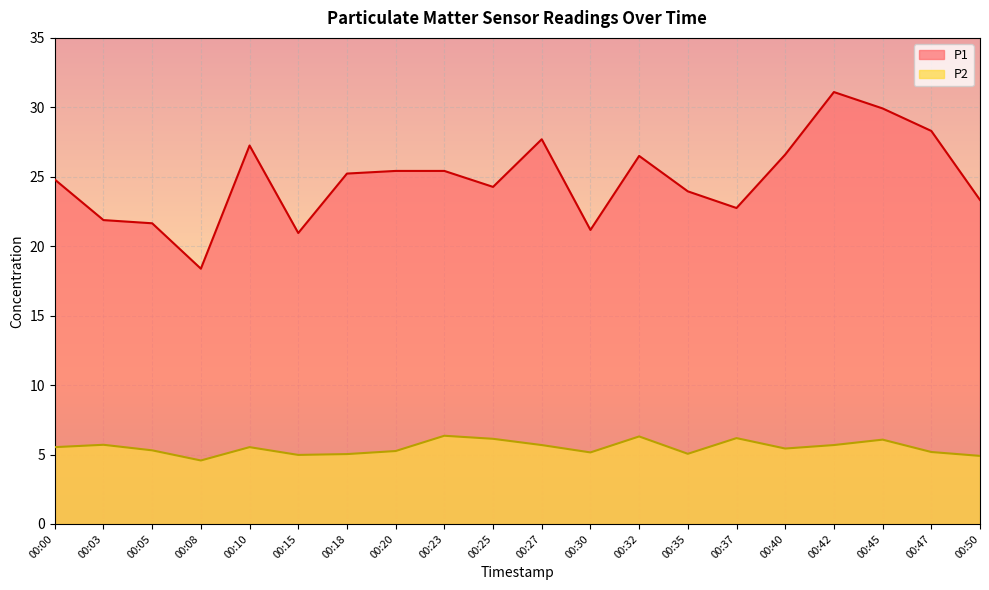

Rank the categories by P1 value from lowest to highest.

00:08, 00:15, 00:30, 00:05, 00:03, 00:37, 00:50, 00:35, 00:25, 00:00, 00:18, 00:20, 00:23, 00:32, 00:40, 00:10, 00:27, 00:47, 00:45, 00:42